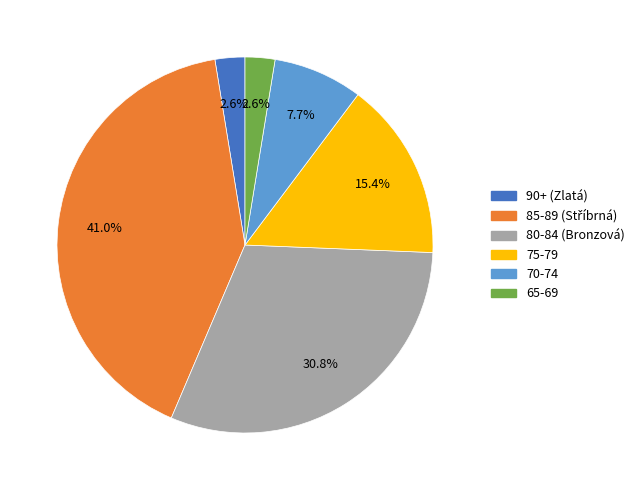

Is there any slice that represents more than half of the pie?

No